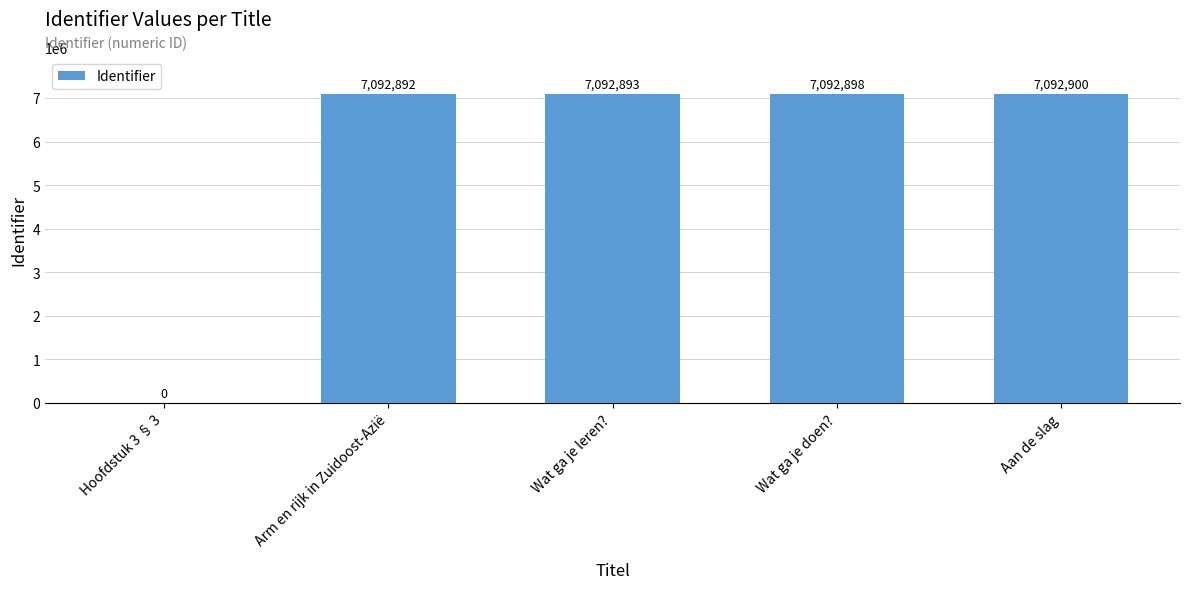

At which category does the chart reach its peak across all series?

Aan de slag